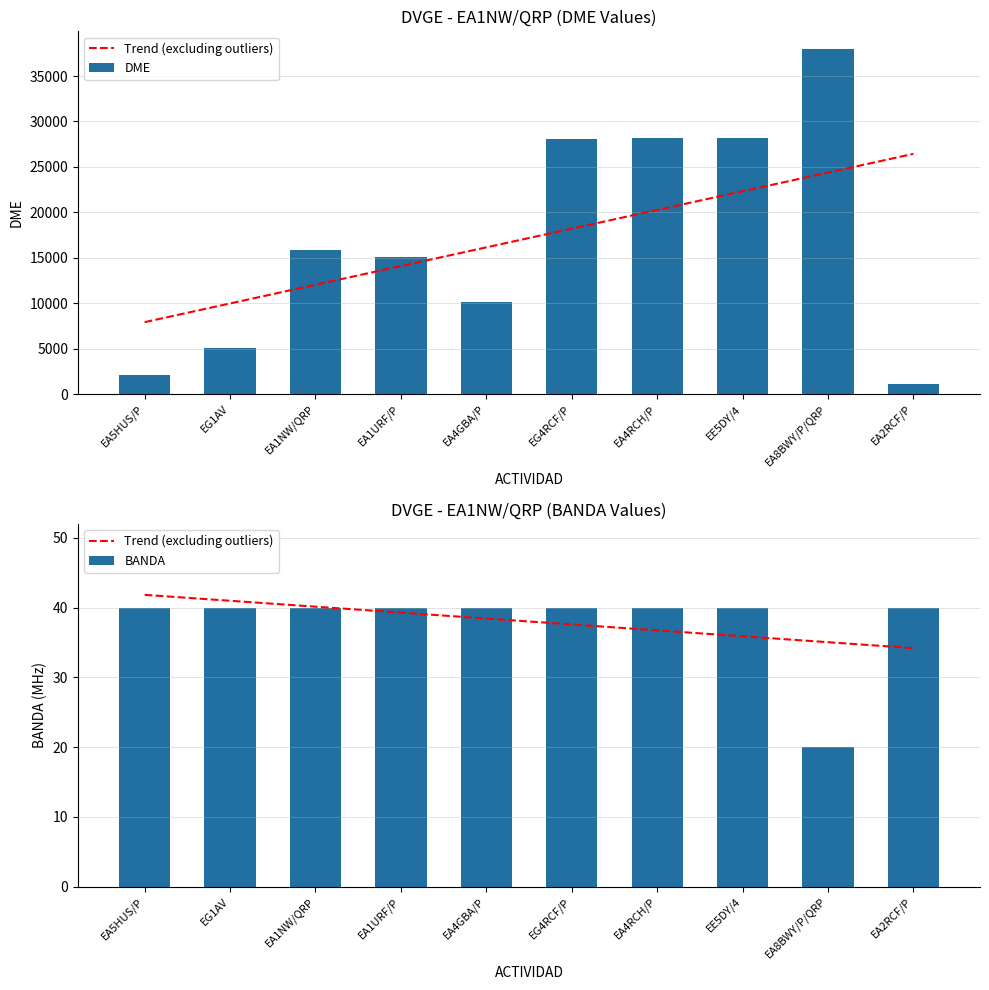

Are the bars horizontal?

No